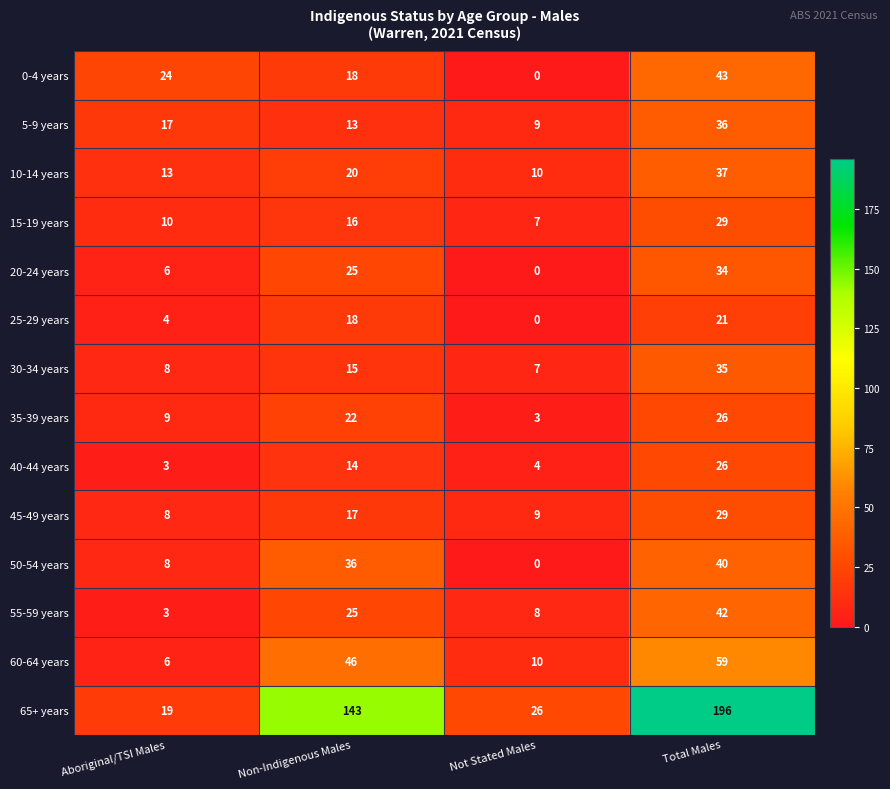

Which category has the lowest value in the 20-24 years series?

Not Stated Males